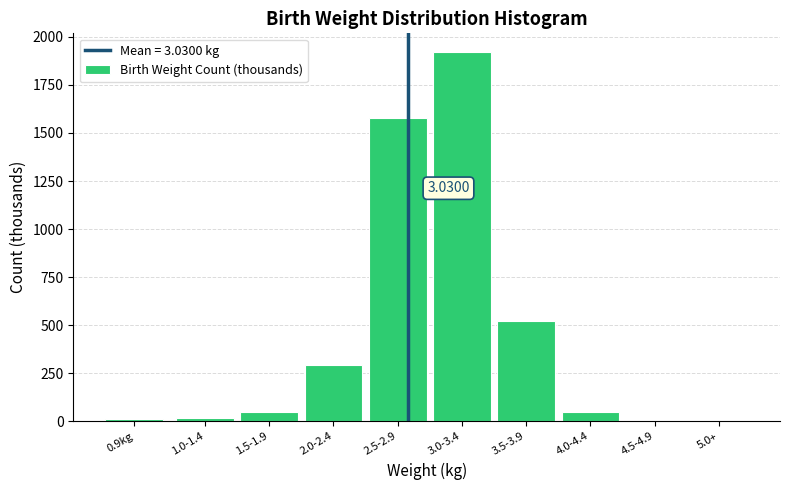

What is the change in value from 1.5-1.9 to 3.5-3.9?

+474.9